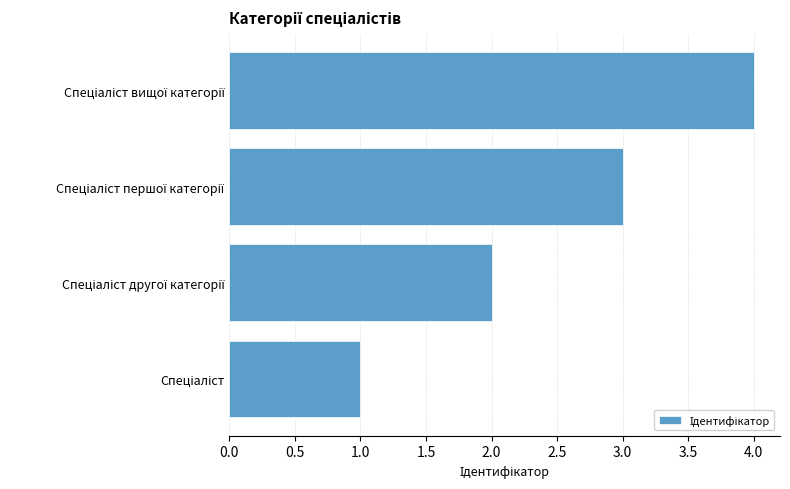

What is the difference between the maximum and minimum values?

3